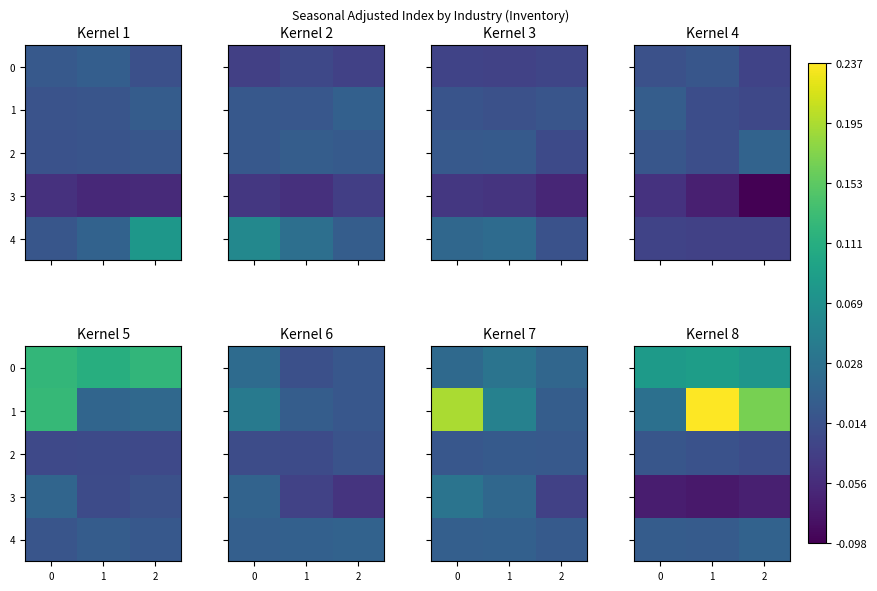

Is it true that 0 equals 0.1 at 1?

True